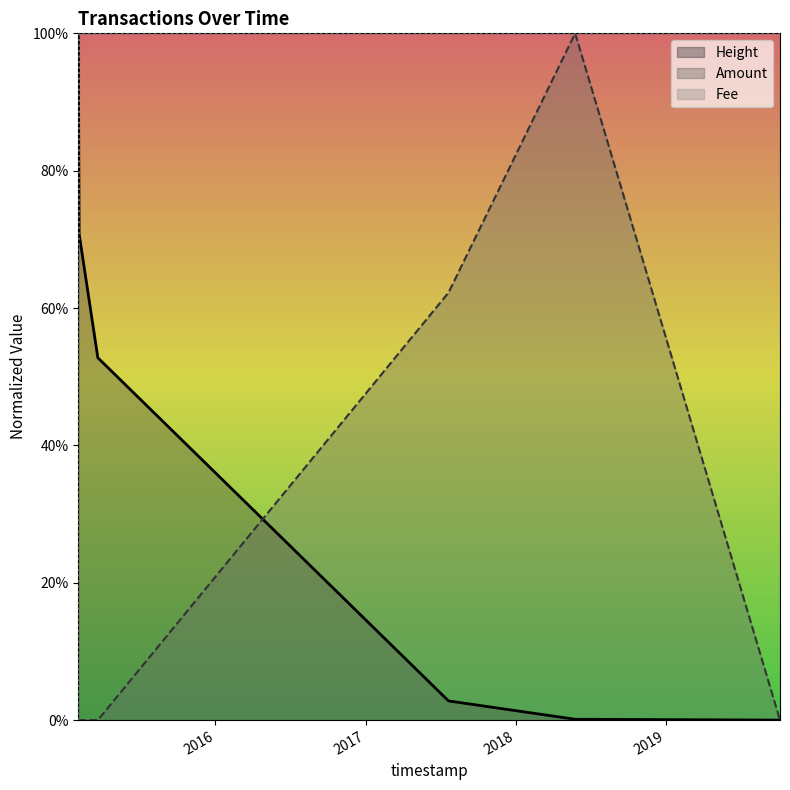

Which series has the largest range (max minus min)?

Height